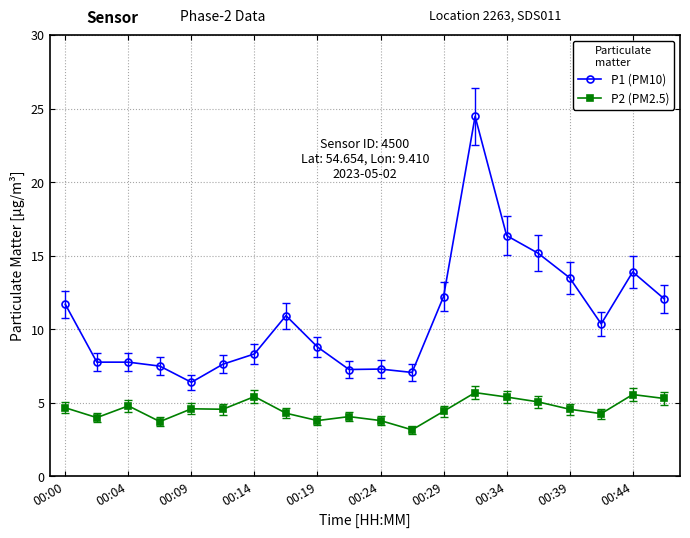

What is the greatest value displayed?

24.5